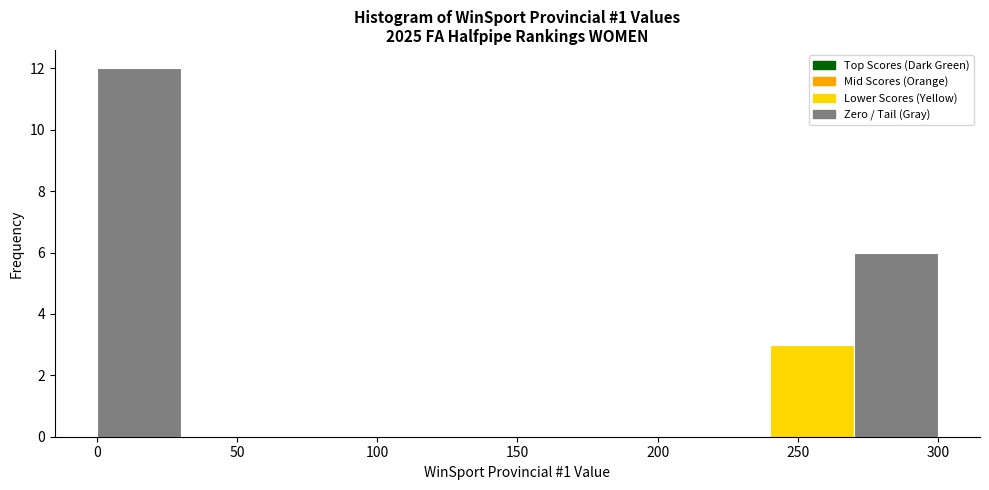

Reading left to right, list every bar in this chart as the range it spans on the x-axis followed by its height. The values are not printed on the chart, so give them approximately, as read against the axis.

0 to 30: 12
30 to 60: 0
60 to 90: 0
90 to 120: 0
120 to 150: 0
150 to 180: 0
180 to 210: 0
210 to 240: 0
240 to 270: 3
270 to 300: 6